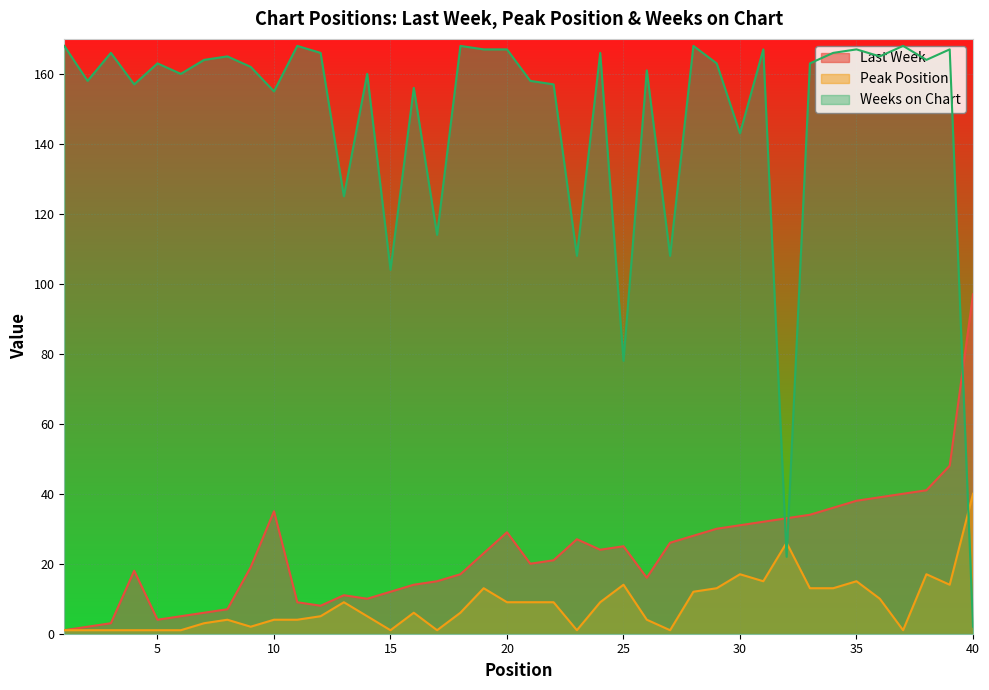

How many lines are shown in the chart?

3